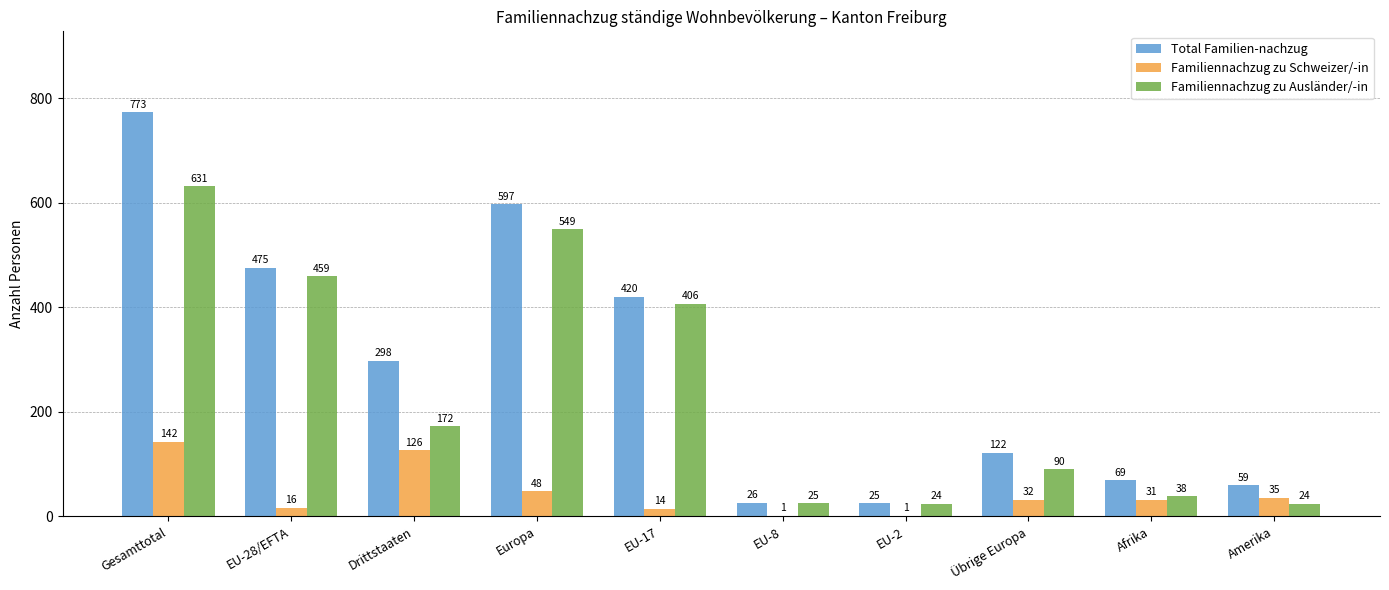

How many distinct data groups are displayed?

3